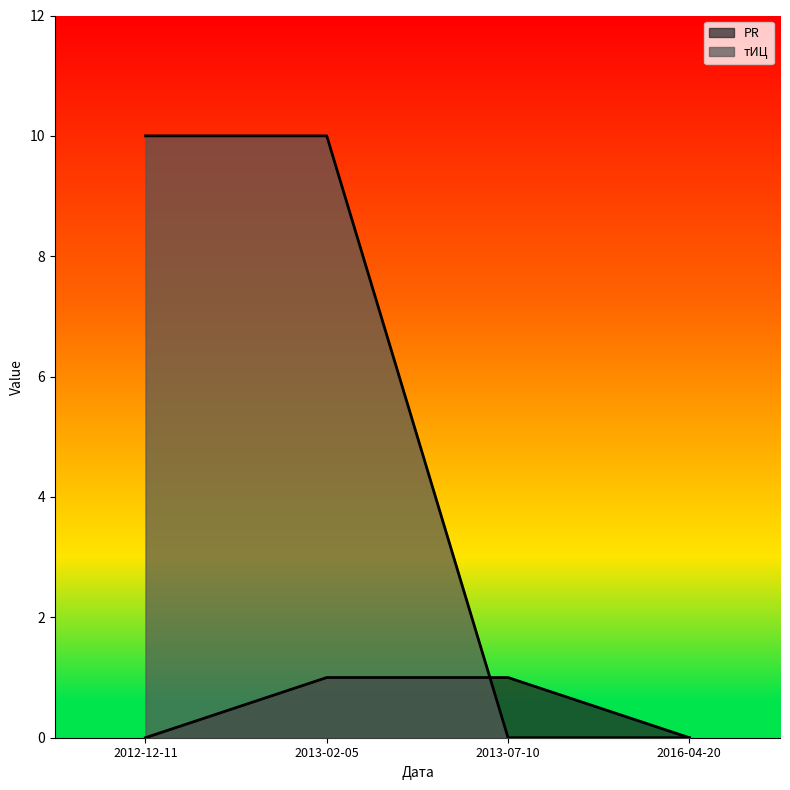

What is the difference between the maximum and minimum values in the PR series?

1